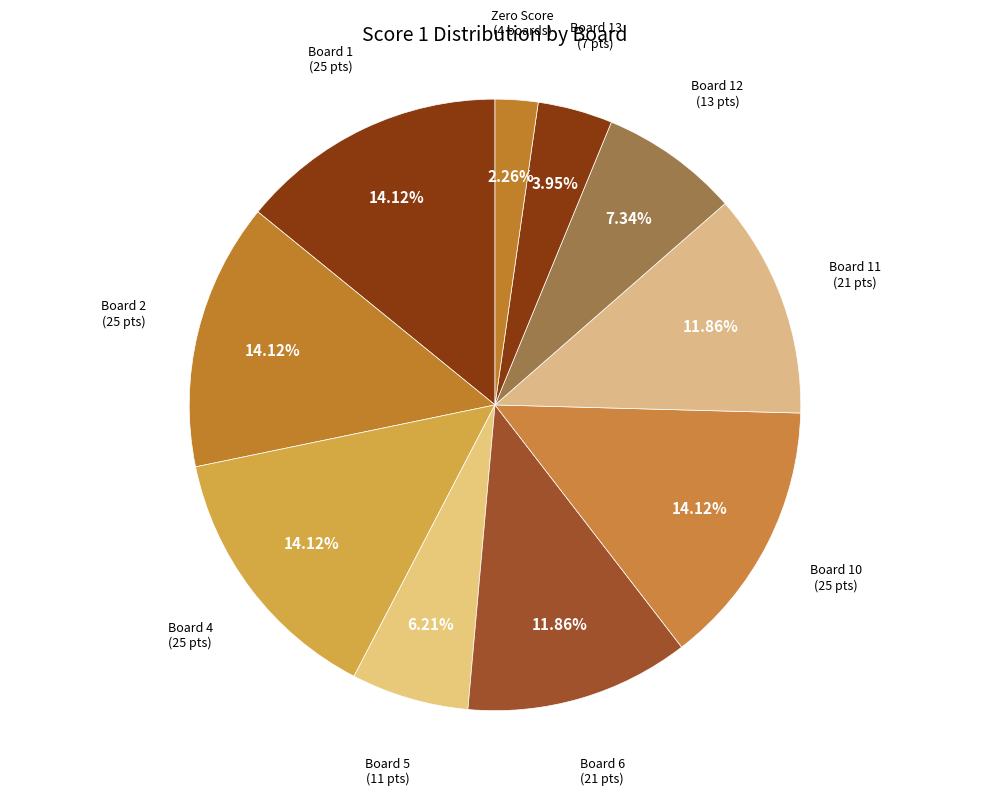

Between Board 5 (11 pts) and Zero Score (4 boards), which is larger?

Board 5 (11 pts)